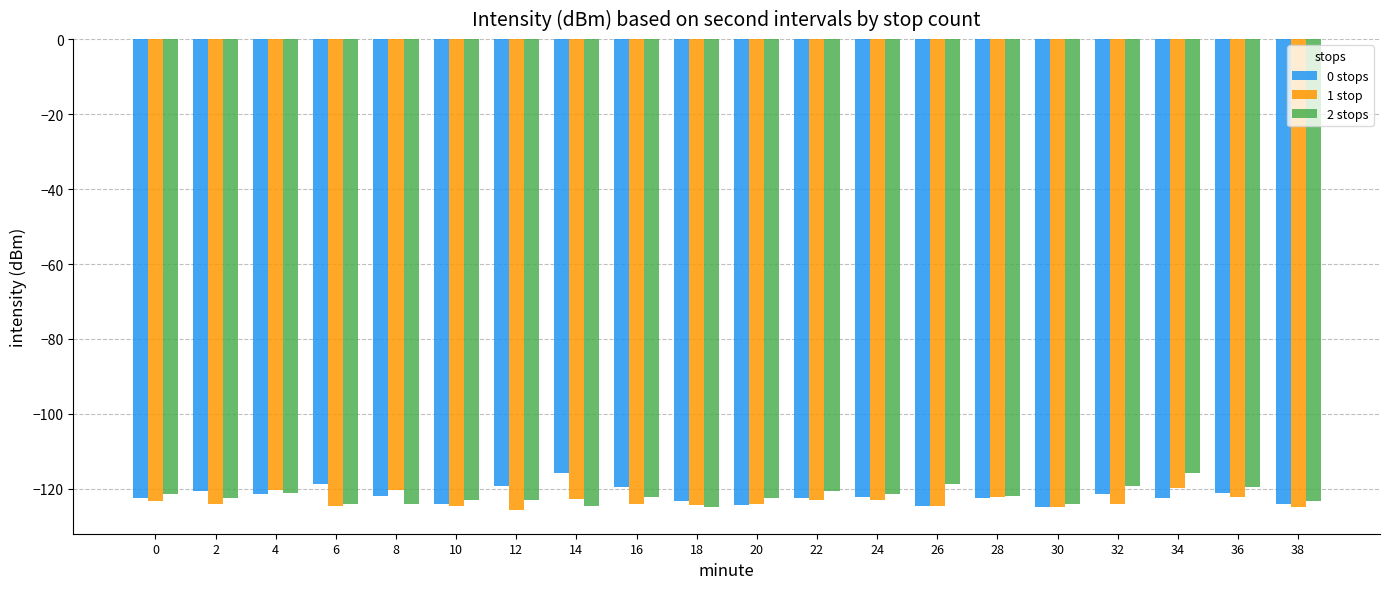

What is the spread (max minus min) of values at 28?

0.4